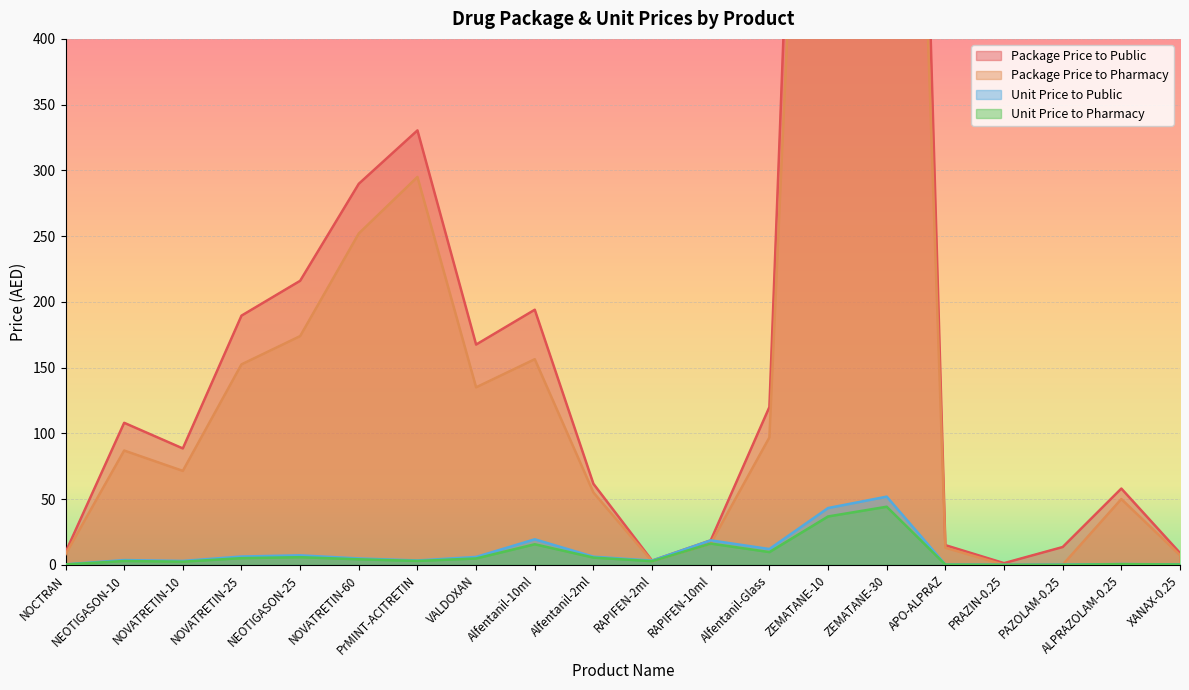

Reading left to right, extract all data points from this chart.

Package Price to Public: NOCTRAN=9.5	NEOTIGASON-10=108.0	NOVATRETIN-10=88.5	NOVATRETIN-25=189.5	NEOTIGASON-25=216.0	NOVATRETIN-60=289.8	PrMINT-ACITRETIN=330.4	VALDOXAN=167.5	Alfentanil-10ml=194.0	Alfentanil-2ml=61.6	RAPIFEN-2ml=3.2	RAPIFEN-10ml=18.6	Alfentanil-Glass=120.0	ZEMATANE-10=1295.5	ZEMATANE-30=1555.5	APO-ALPRAZ=14.9	PRAZIN-0.25=1.3	PAZOLAM-0.25=13.5	ALPRAZOLAM-0.25=58.0	XANAX-0.25=9.0
Package Price to Pharmacy: NOCTRAN=7.9	NEOTIGASON-10=86.9	NOVATRETIN-10=71.4	NOVATRETIN-25=152.4	NEOTIGASON-25=173.9	NOVATRETIN-60=252.0	PrMINT-ACITRETIN=295.0	VALDOXAN=135.0	Alfentanil-10ml=156.4	Alfentanil-2ml=55.0	RAPIFEN-2ml=2.8	RAPIFEN-10ml=16.2	Alfentanil-Glass=96.9	ZEMATANE-10=1103.7	ZEMATANE-30=1325.2	APO-ALPRAZ=13.0	PRAZIN-0.25=0.0	PAZOLAM-0.25=0.0	ALPRAZOLAM-0.25=50.0	XANAX-0.25=7.3
Unit Price to Public: NOCTRAN=0.3	NEOTIGASON-10=3.6	NOVATRETIN-10=3.0	NOVATRETIN-25=6.3	NEOTIGASON-25=7.2	NOVATRETIN-60=4.8	PrMINT-ACITRETIN=3.3	VALDOXAN=6.0	Alfentanil-10ml=19.4	Alfentanil-2ml=6.2	RAPIFEN-2ml=3.2	RAPIFEN-10ml=18.6	Alfentanil-Glass=12.0	ZEMATANE-10=43.2	ZEMATANE-30=51.9	APO-ALPRAZ=0.1	PRAZIN-0.25=0.0	PAZOLAM-0.25=0.1	ALPRAZOLAM-0.25=0.6	XANAX-0.25=0.3
Unit Price to Pharmacy: NOCTRAN=0.3	NEOTIGASON-10=2.9	NOVATRETIN-10=2.4	NOVATRETIN-25=5.1	NEOTIGASON-25=5.8	NOVATRETIN-60=4.2	PrMINT-ACITRETIN=3.0	VALDOXAN=4.8	Alfentanil-10ml=15.6	Alfentanil-2ml=5.5	RAPIFEN-2ml=2.8	RAPIFEN-10ml=16.2	Alfentanil-Glass=9.7	ZEMATANE-10=36.8	ZEMATANE-30=44.2	APO-ALPRAZ=0.1	PRAZIN-0.25=0.0	PAZOLAM-0.25=0.0	ALPRAZOLAM-0.25=0.5	XANAX-0.25=0.2